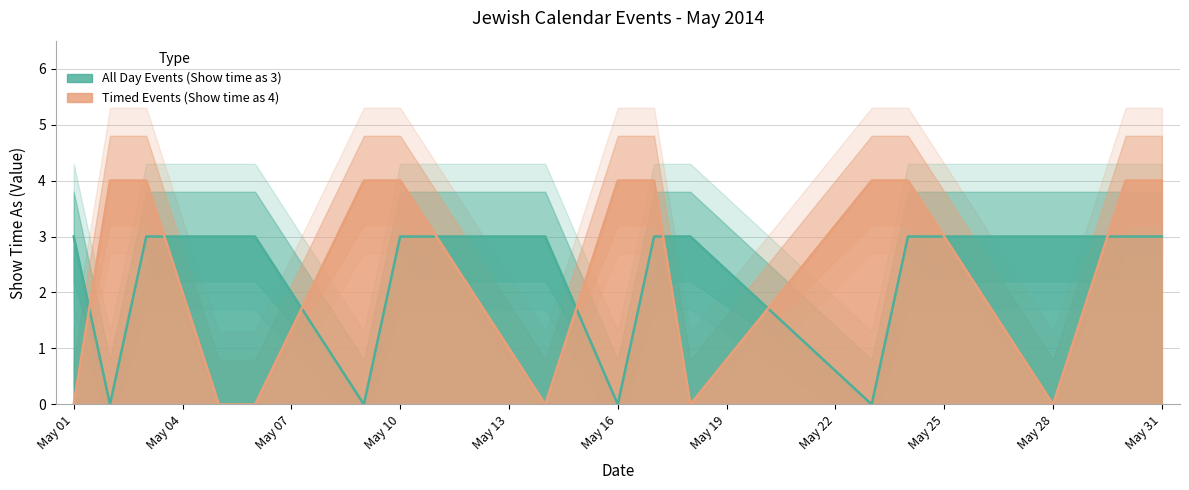

Is the value of Timed Events (Show time as 4) at 5/17/2014 greater than the value of All Day Events (Show time as 3) at 5/24/2014?

Yes